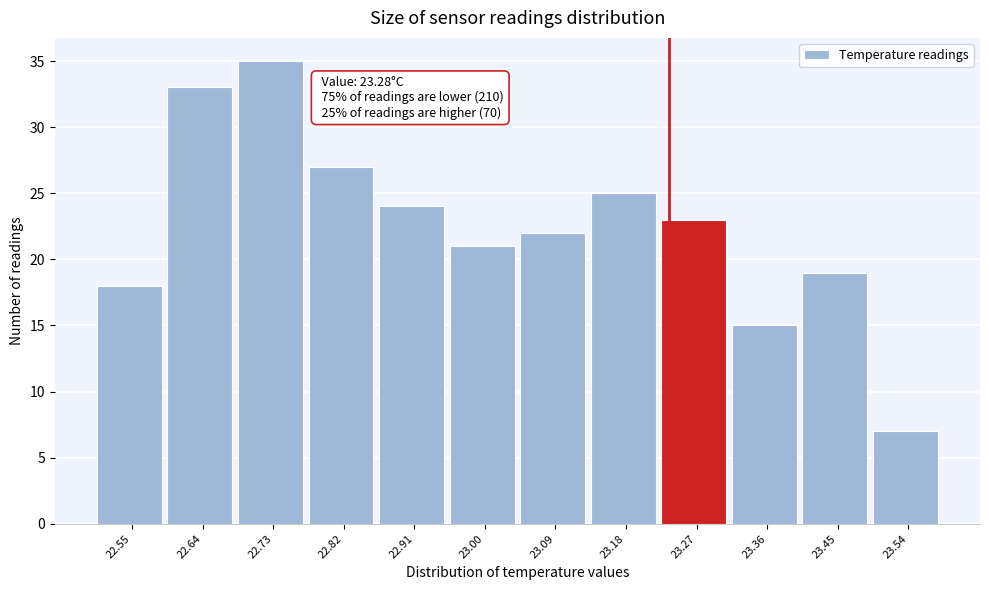

Reading left to right, extract all data points from this chart.

18	33	35	27	24	21	22	25	23	15	19	7